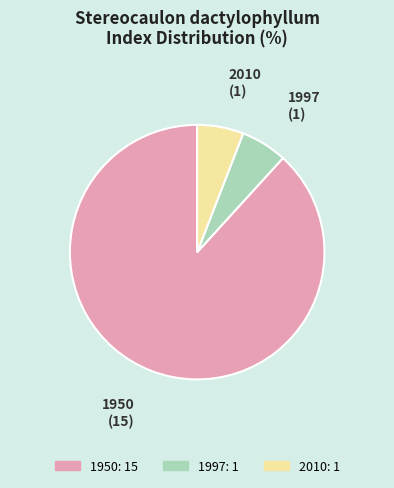

Does 1950 represent more than half of the total?

Yes